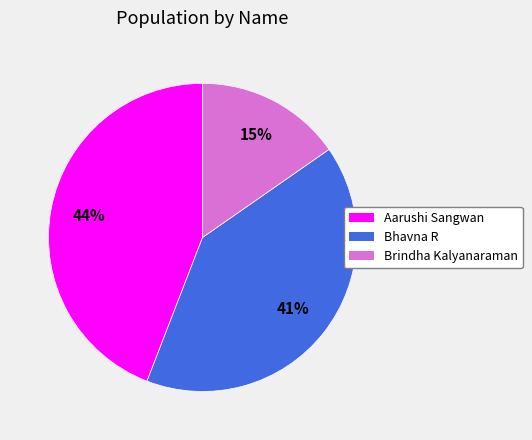

Rank the categories by value from highest to lowest.

Aarushi Sangwan, Bhavna R, Brindha Kalyanaraman